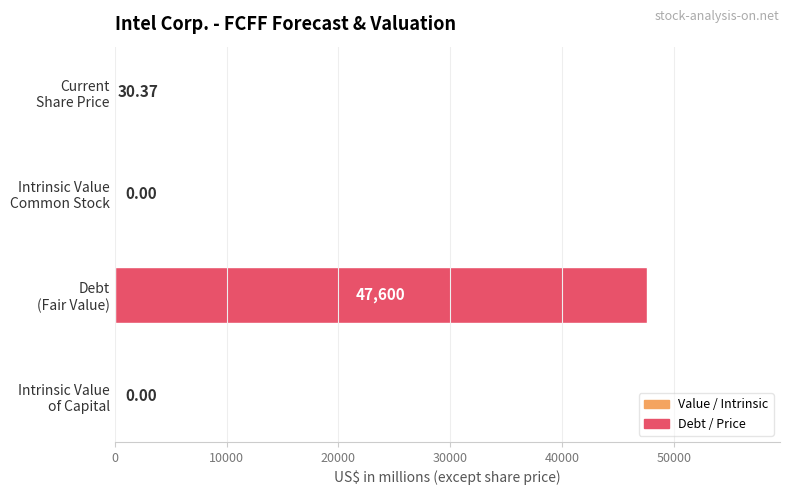

What is the sum of all values?

47630.4